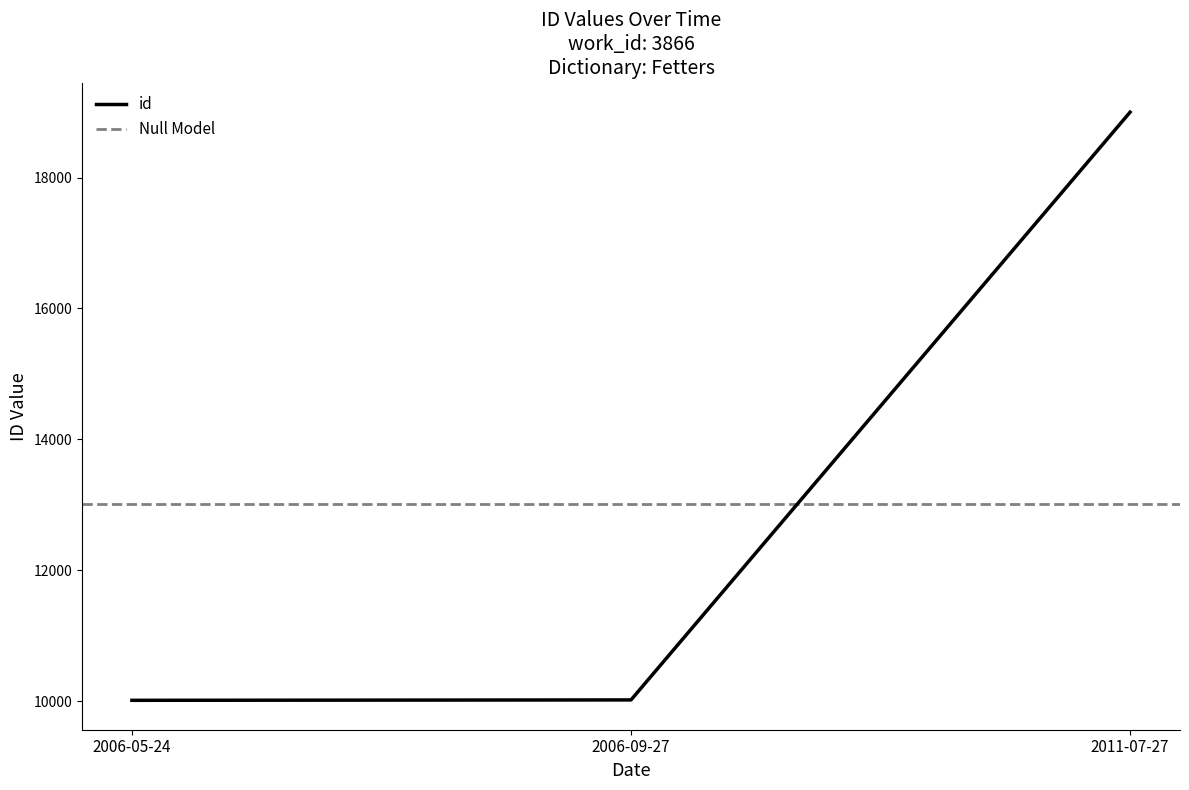

What is the maximum value shown in the chart?

18998